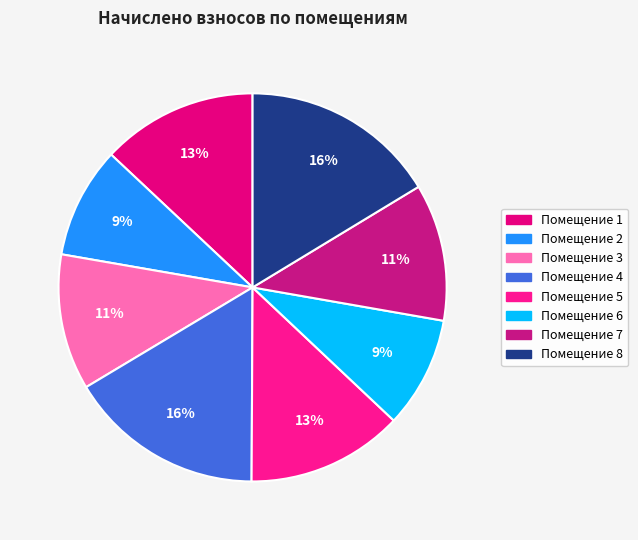

Which slice is the smallest?

2